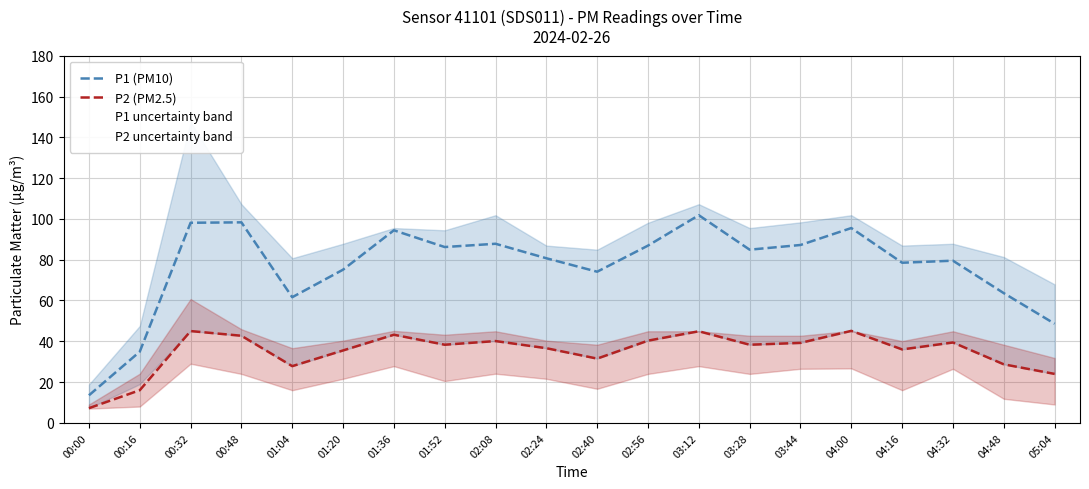

What is the difference between the highest and lowest values at 03:44?

48.0